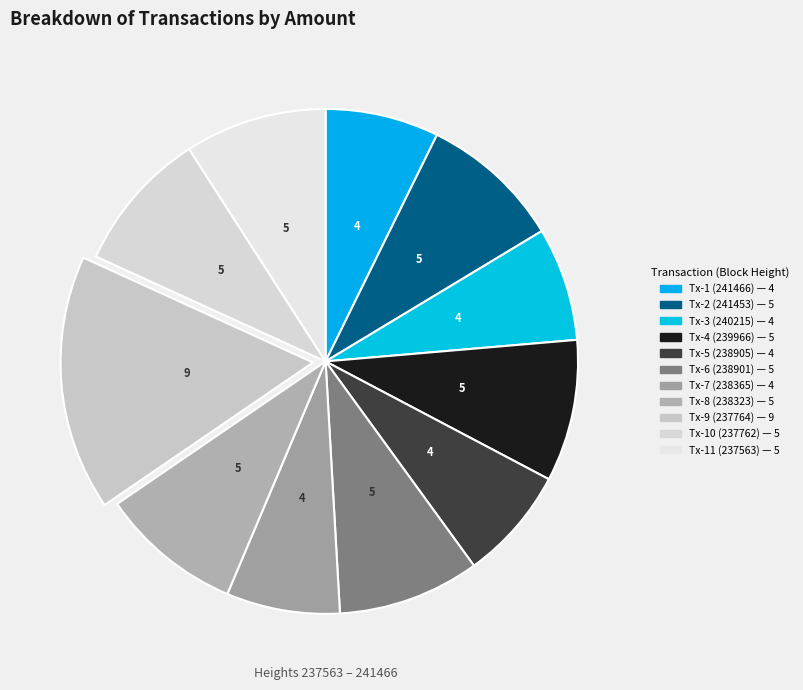

How many segments does this pie chart have?

11